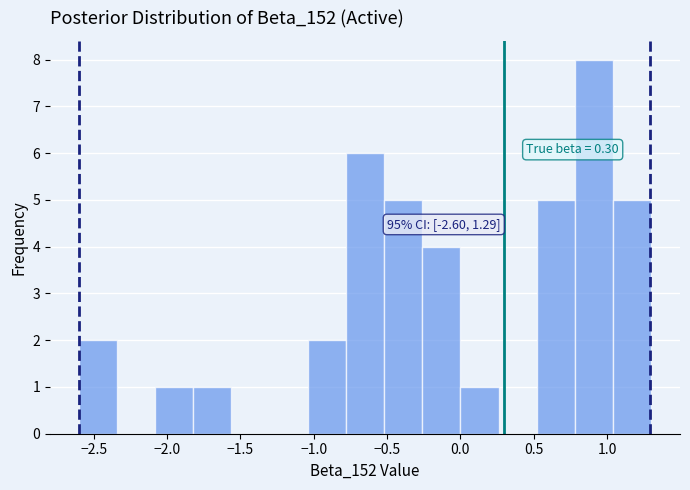

Over which range of the x-axis is the bar tallest?

0.80 to 1.05